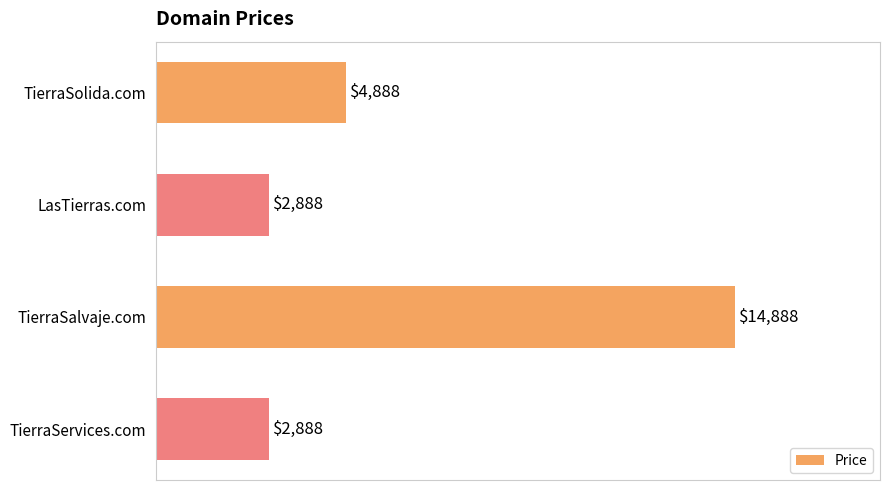

What is the label of the 1st bar from the top?

TierraSolida.com